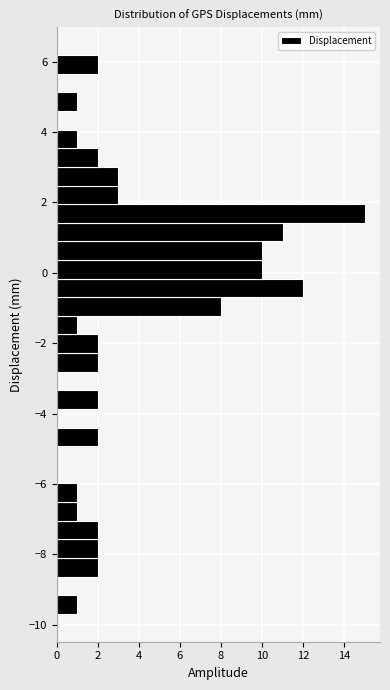

Read against the y-axis, roughly where is the centre of the longest bar?

1.6